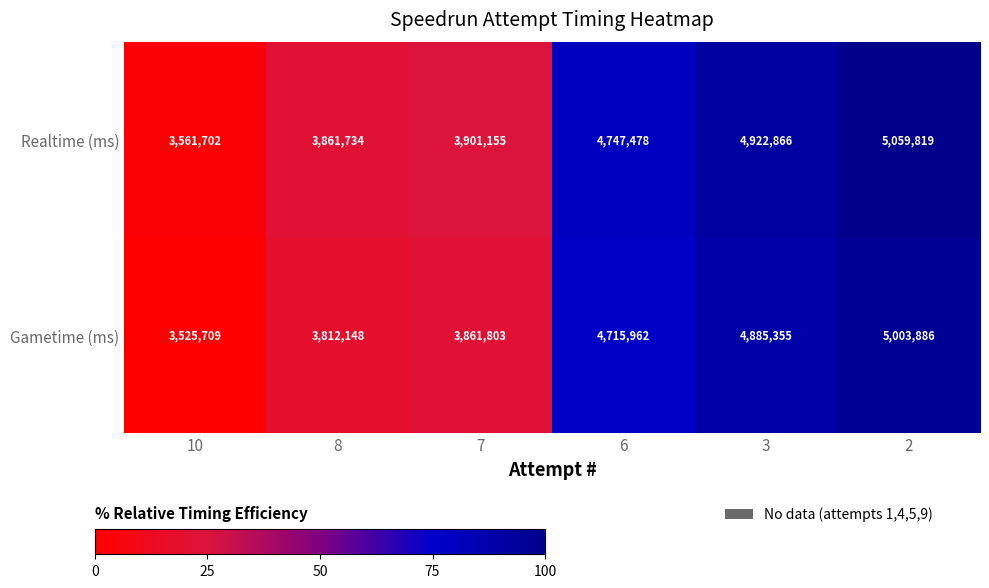

What is the lowest value of the Gametime (ms) series?

3525709